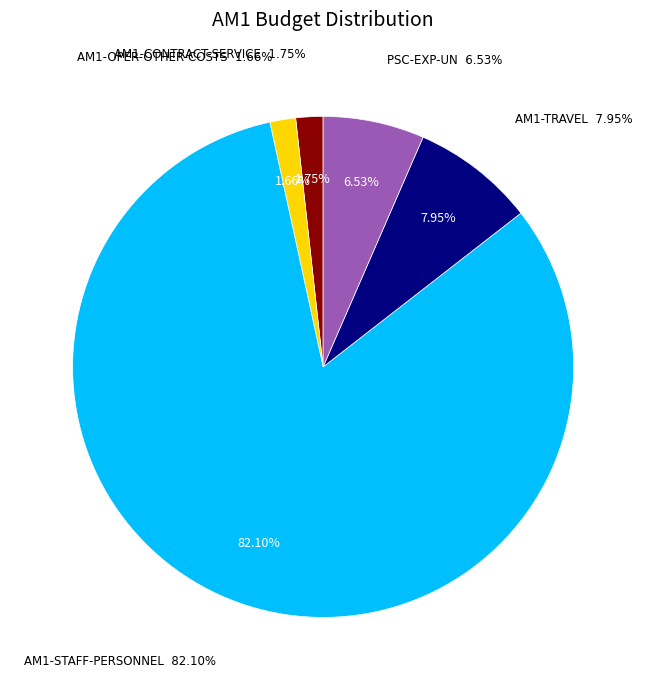

Is there any slice that represents more than half of the pie?

Yes